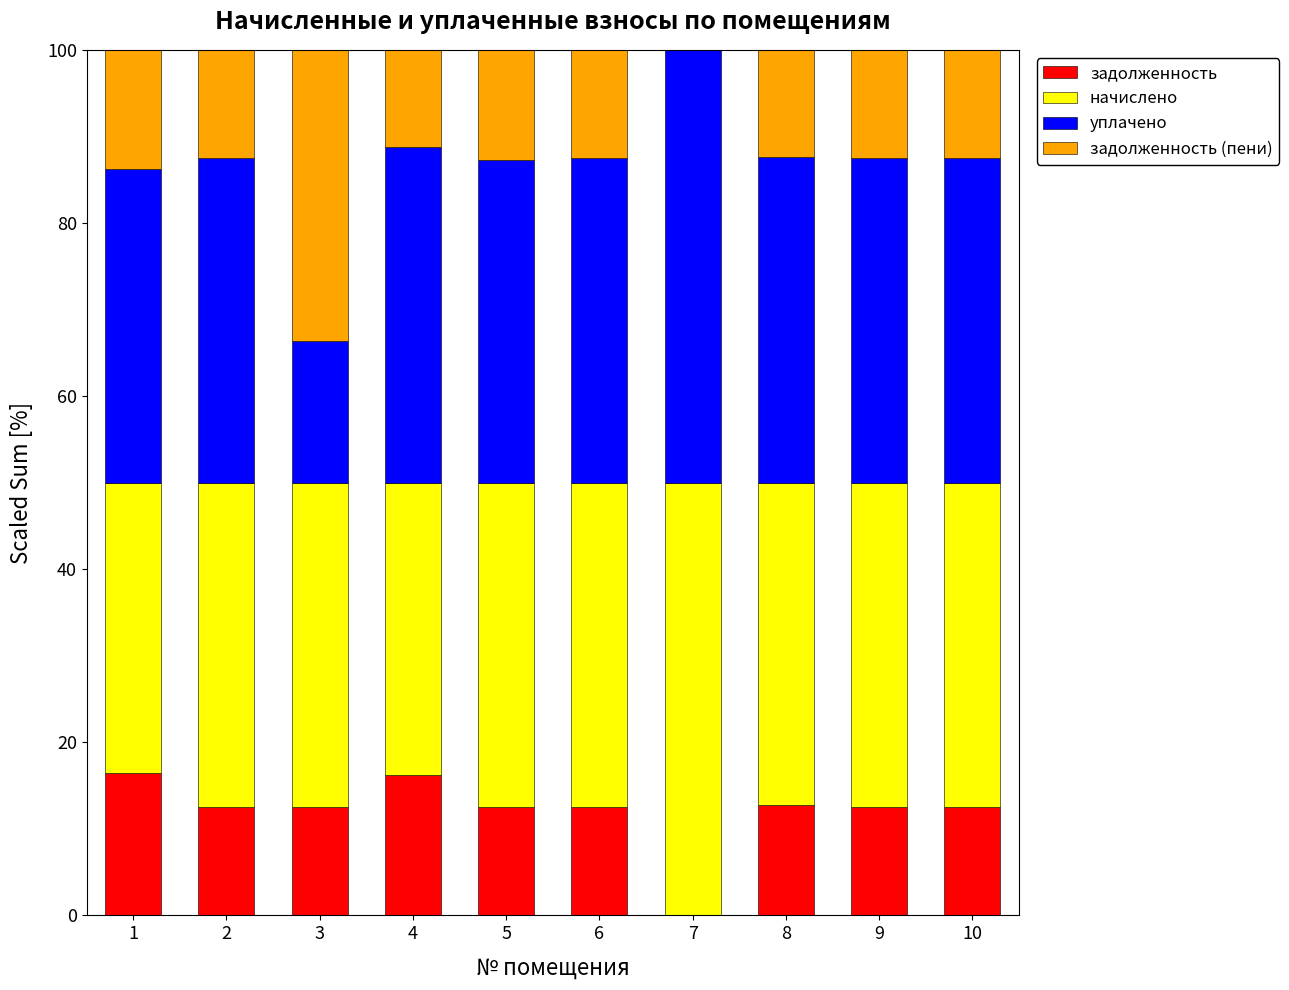

What are all the series names shown in the legend?

задолженность, начислено, уплачено, задолженность (пени)